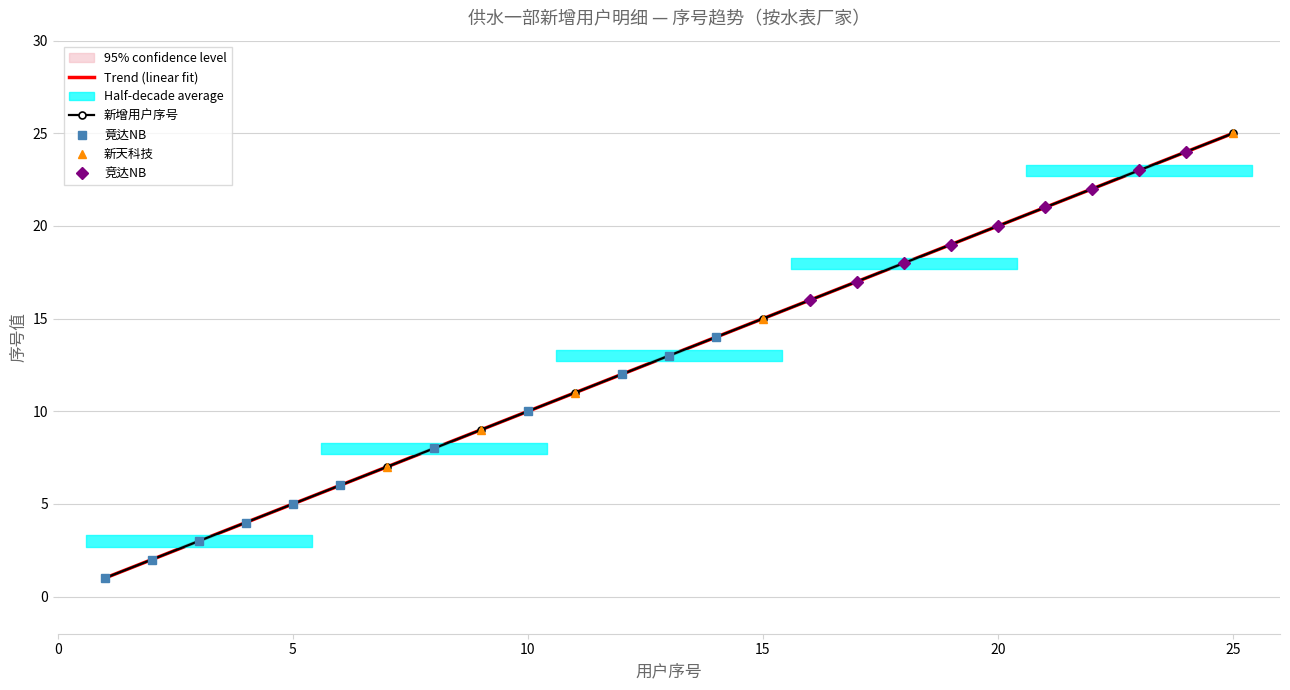

The value of 竟达NB at 11 is 21.6. True or false?

False